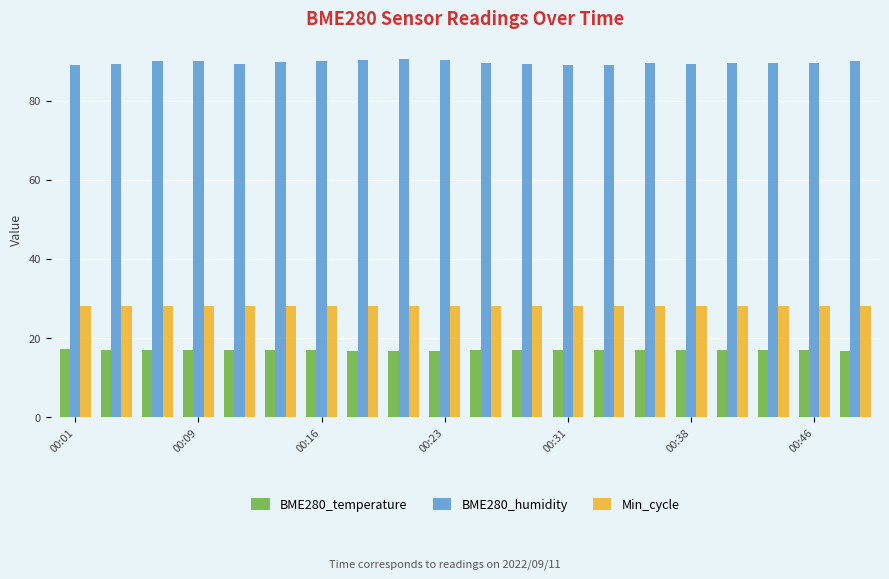

What is the minimum value shown in the chart?

16.8